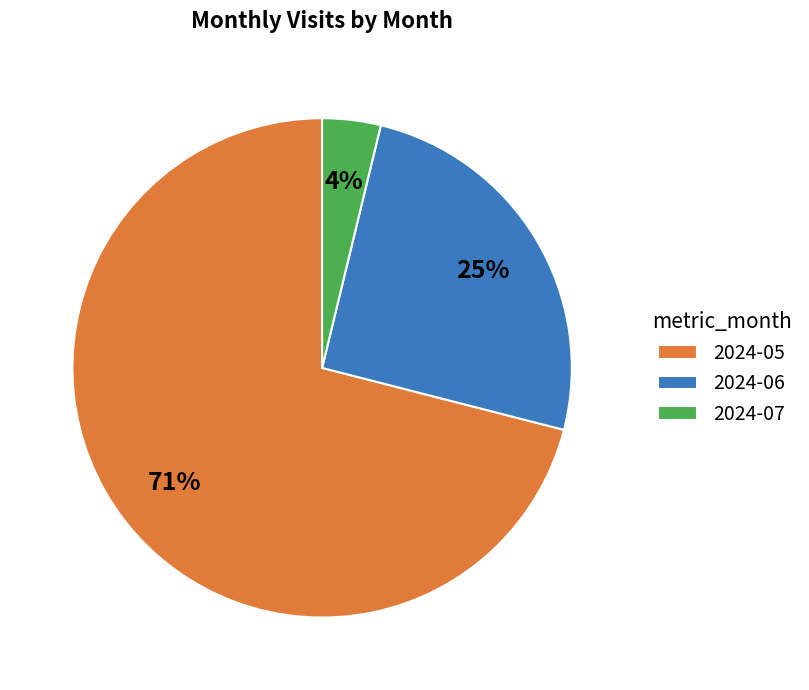

Rank the categories by value from lowest to highest.

2024-07, 2024-06, 2024-05